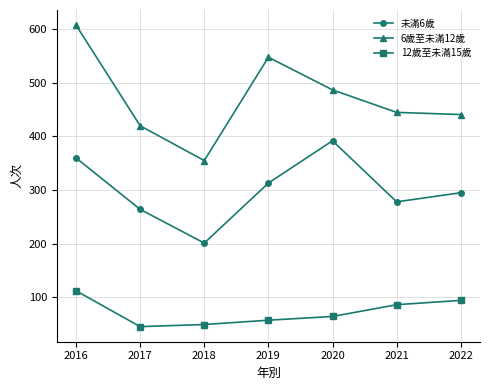

Which series has the largest range (max minus min)?

6歲至未滿12歲